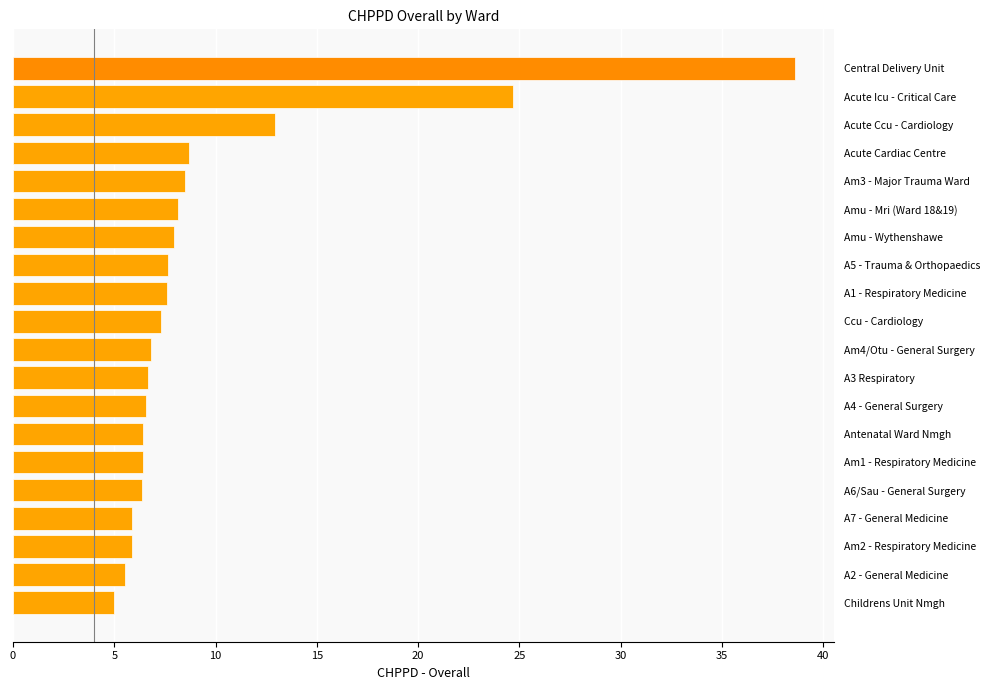

Approximately how many times larger is the value at Amu - Mri (Ward 18&19) compared to Am3 - Major Trauma Ward?

1.0